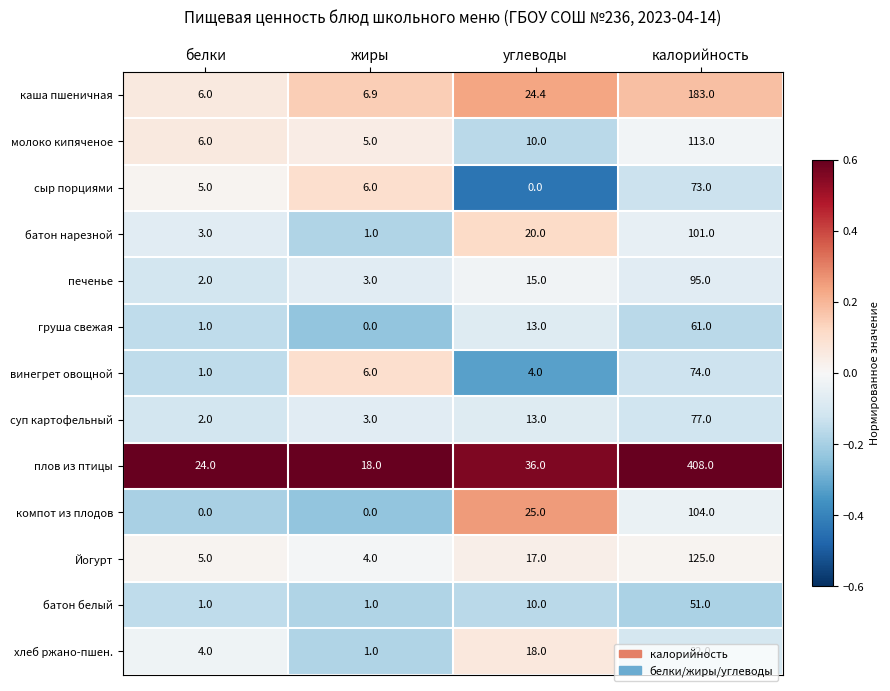

What is the difference between the maximum and minimum values in the хлеб ржано-пшен. series?

81.0